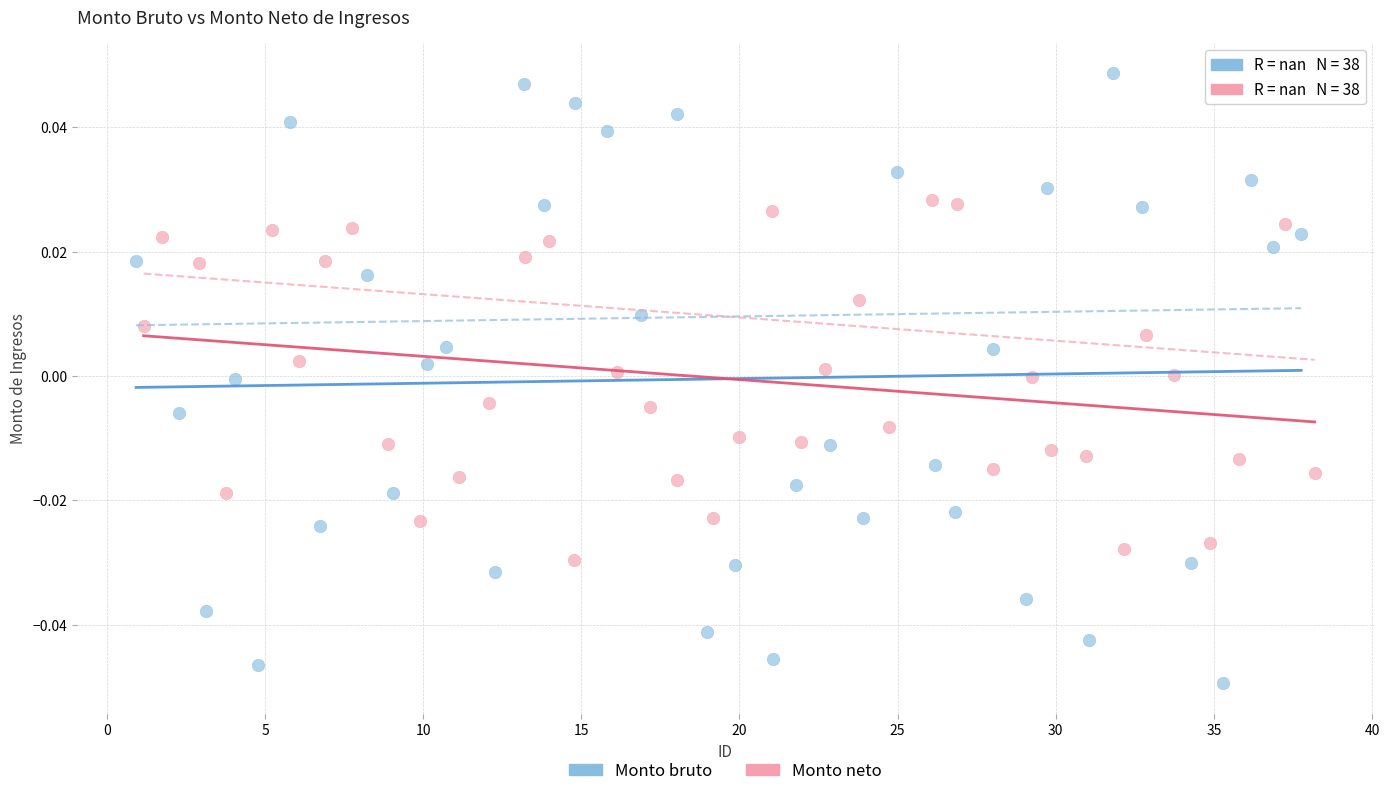

Which series contains the lowest Y value?

Monto bruto